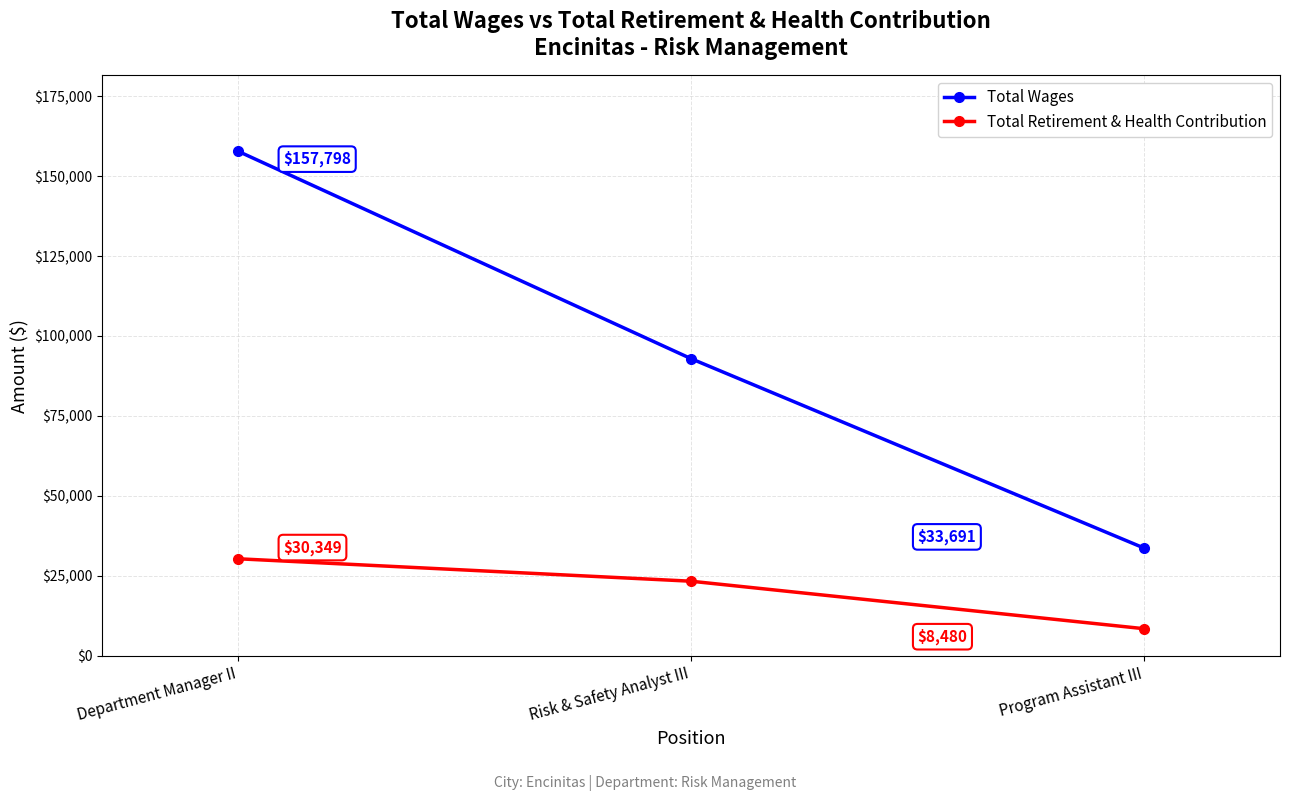

Which series changed the most between Department Manager II and Program Assistant III?

Total Wages